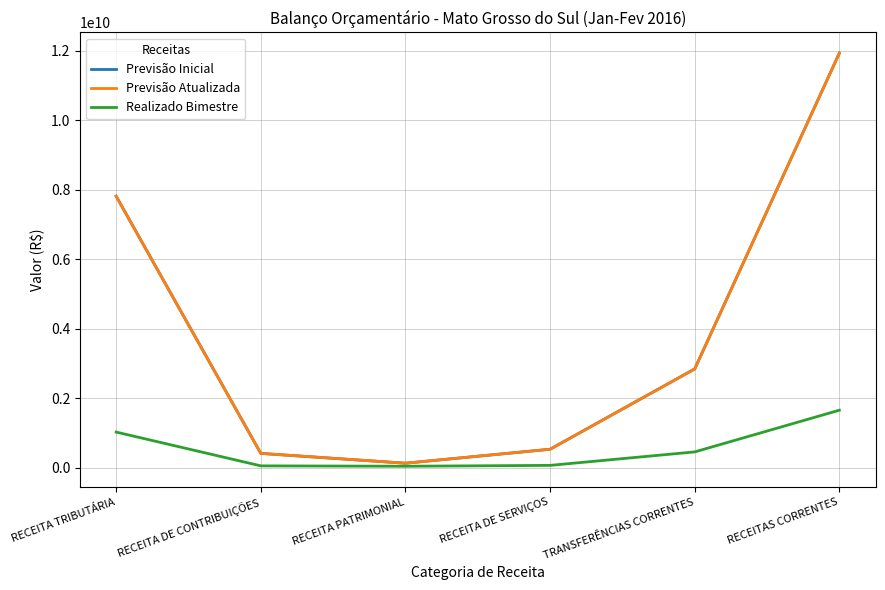

True or false: Previsão Atualizada and Previsão Inicial intersect in this chart.

False